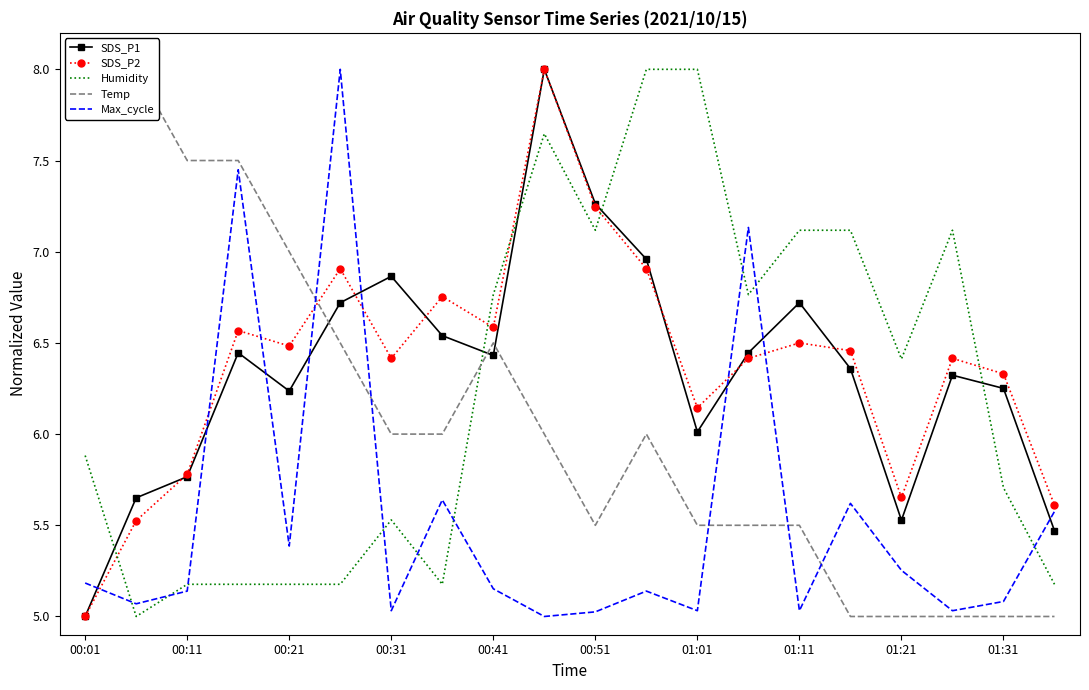

In SDS_P2, how many points are lower than both neighbors (excluding endpoints)?

5